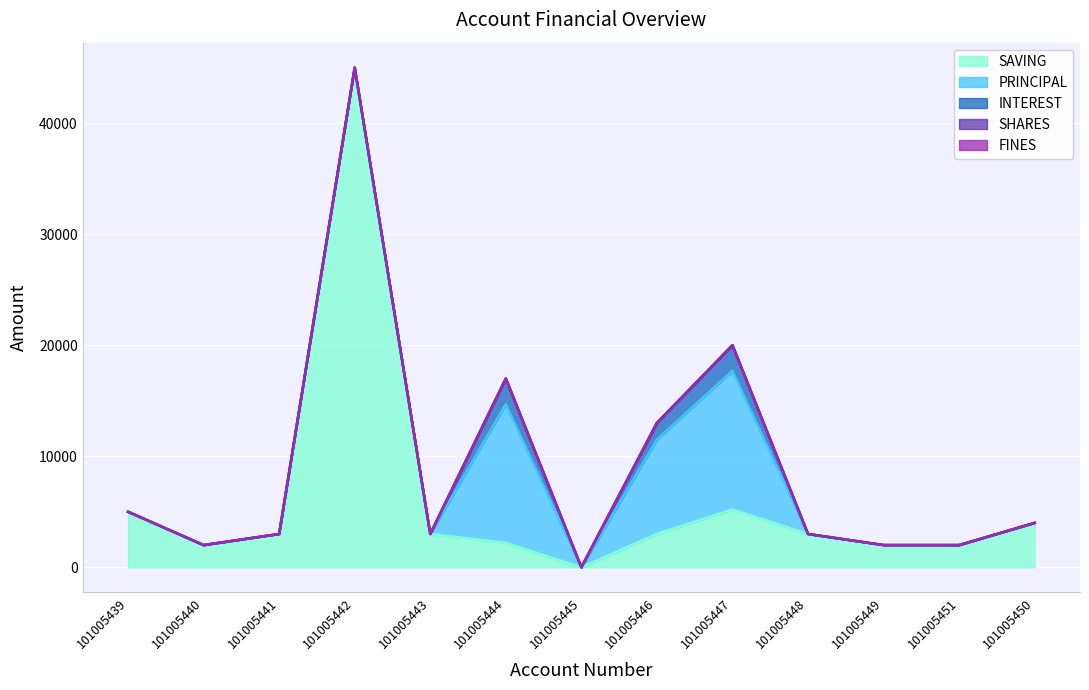

List the series in order of their peak value, highest first.

SAVING, PRINCIPAL, INTEREST, SHARES, FINES